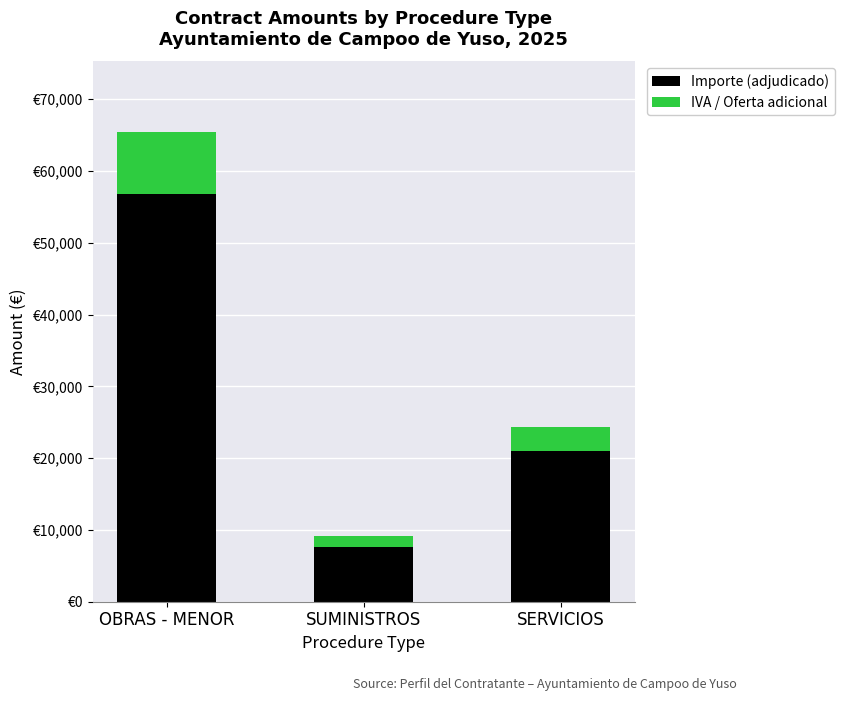

Are the bars grouped side by side (vs. stacked)?

No